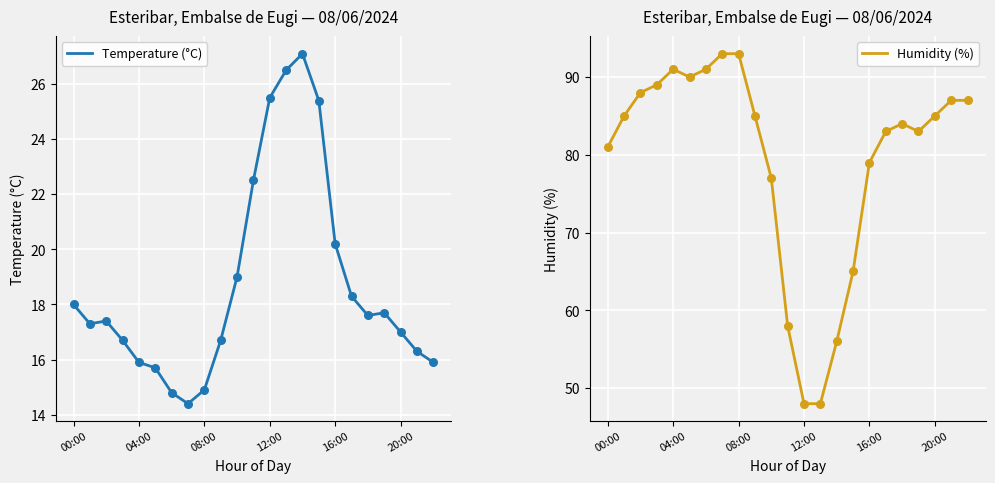

Is the value of Humidity (%) at 14 greater than the value of Temperature (°C) at 22?

Yes